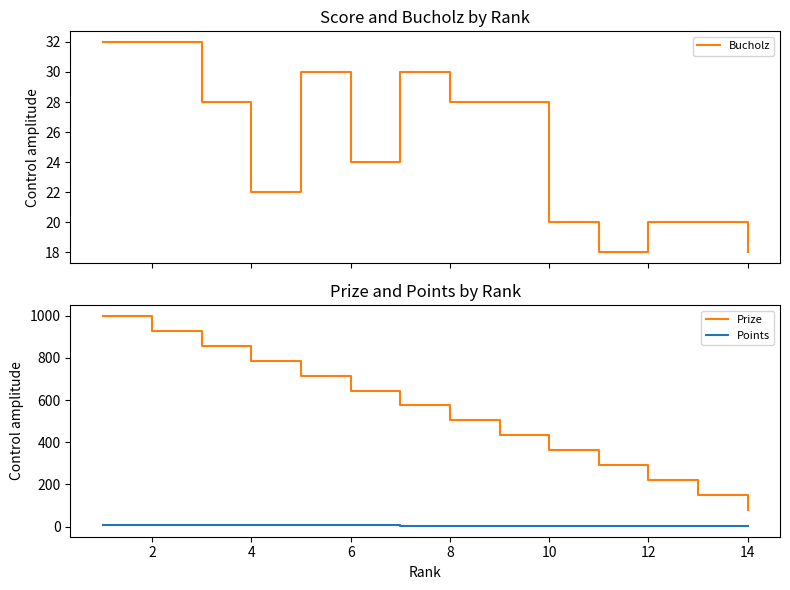

True or false: Bucholz and Prize cross at least once.

False